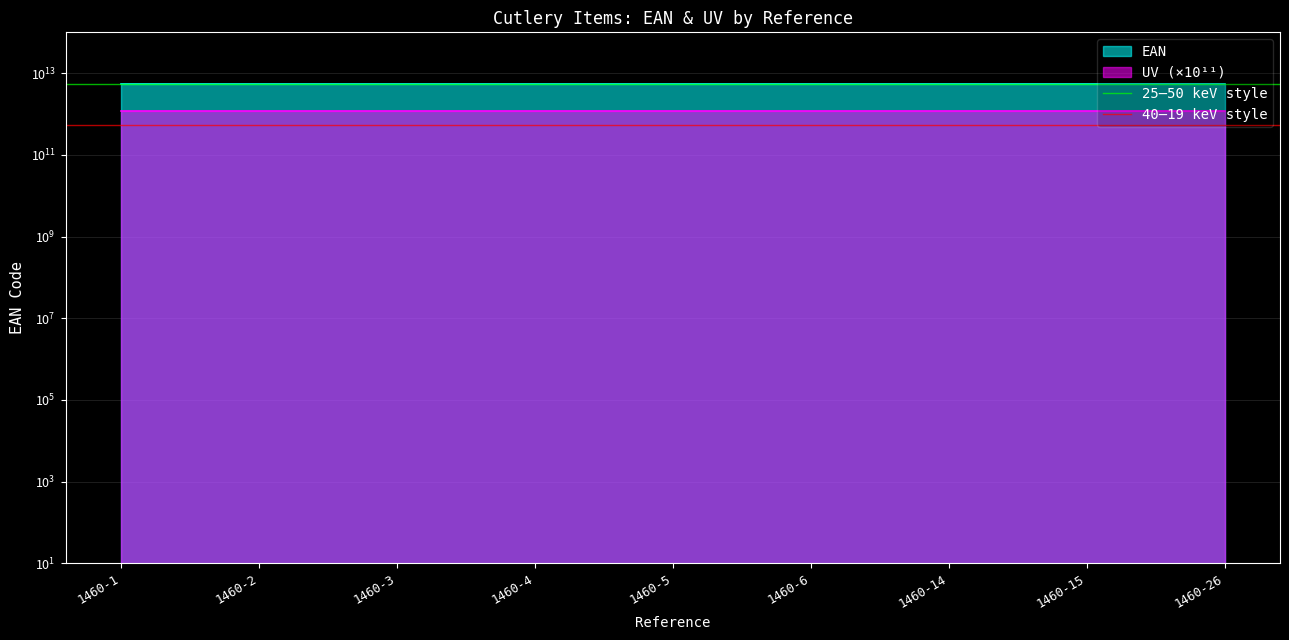

What is the value of the 25–50 keV style point at the 1st from the left?

5400000000000